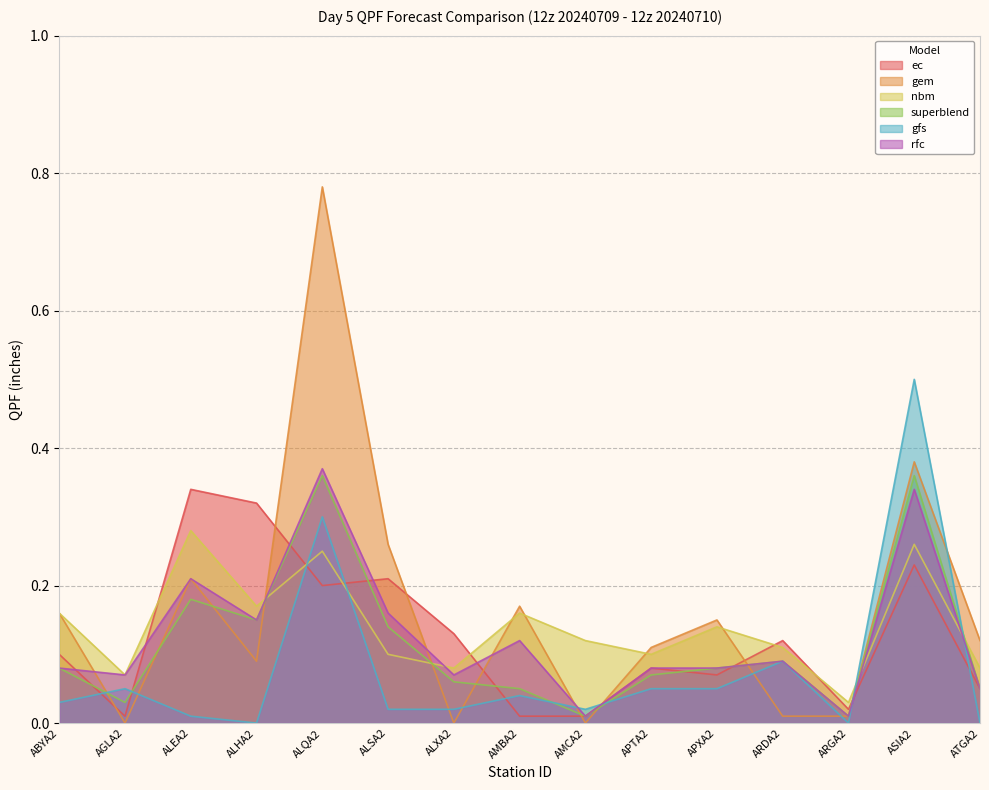

After their last crossing, which series has the higher values: gfs or gem?

gem